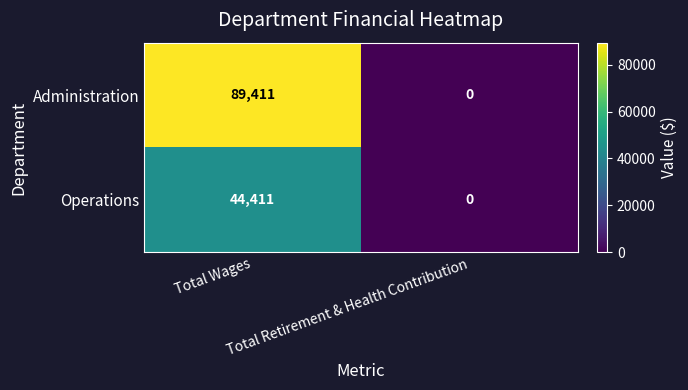

What is the maximum value for Operations?

44411